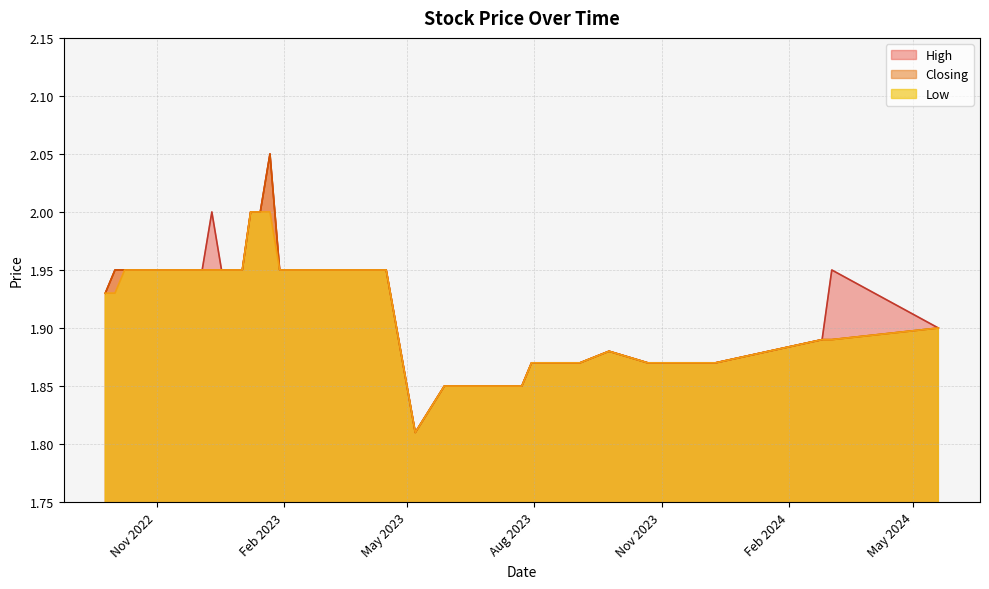

List the series in order of their overall mean, lowest first.

Low, Closing, High